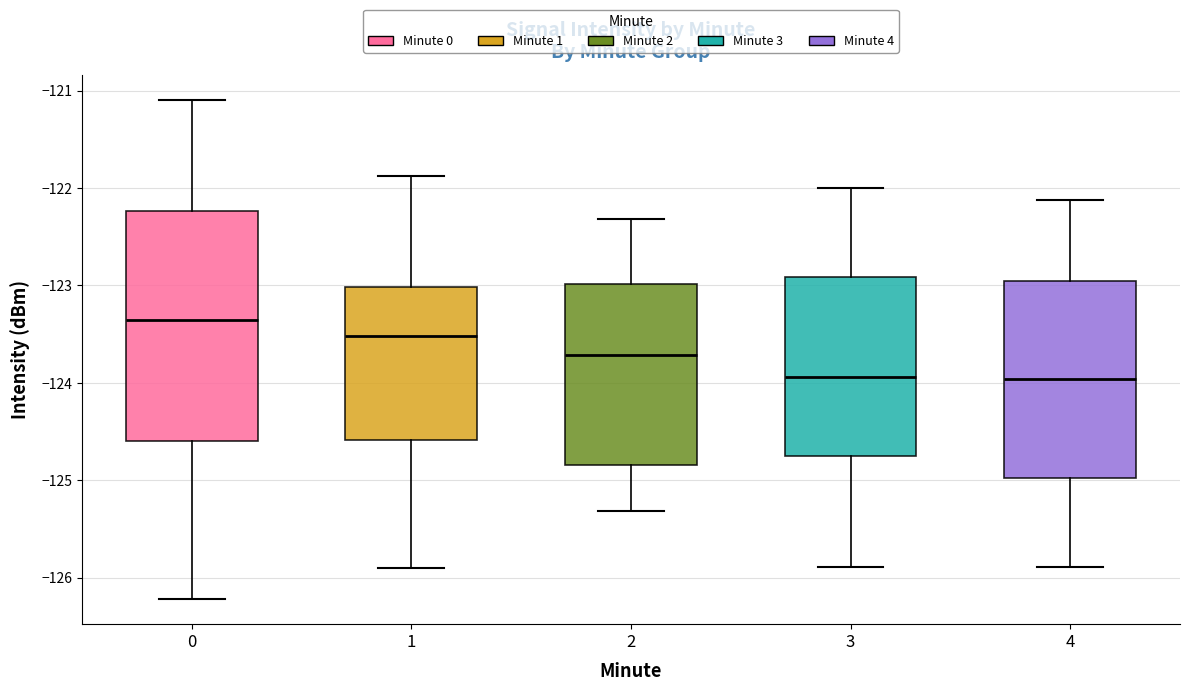

Where does the upper whisker of the box at x = 3 end on the y-axis? The values are not printed on the chart, so give them approximately, as read against the axis.

-122.0